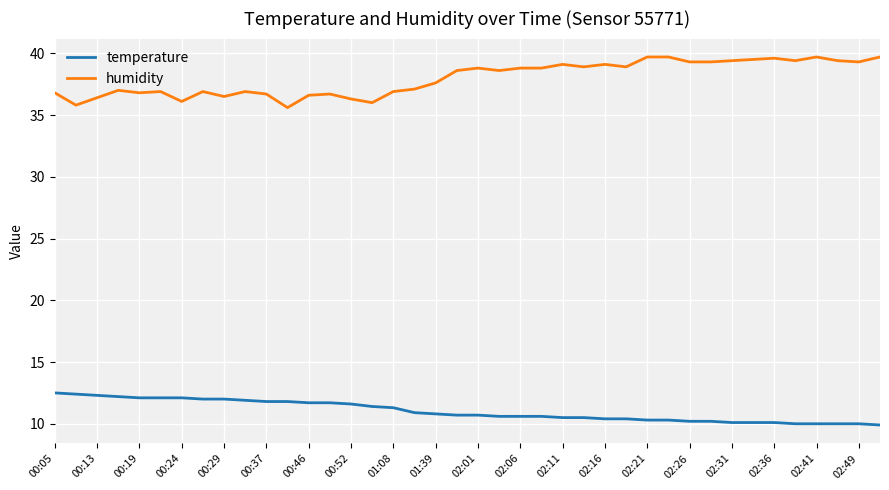

What is the average value of the humidity series?

38.0